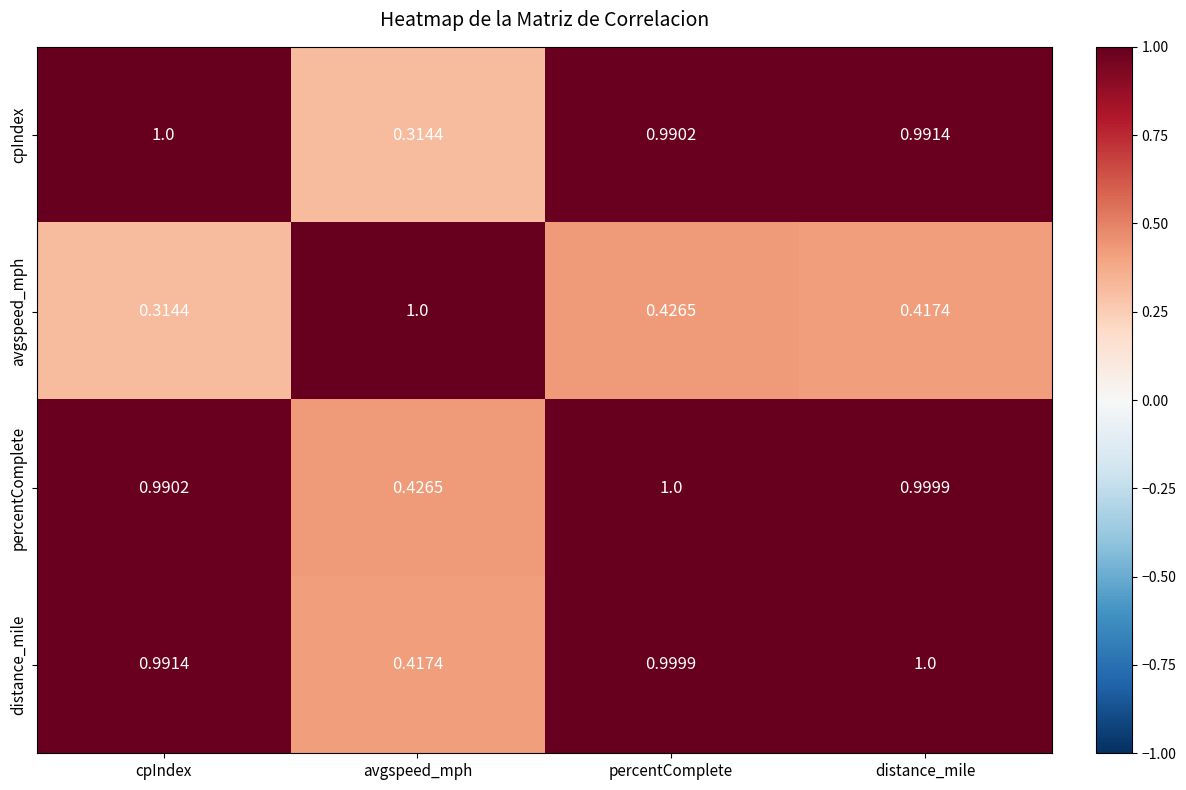

At avgspeed_mph, list the series in order from largest to smallest.

avgspeed_mph, percentComplete, distance_mile, cpIndex